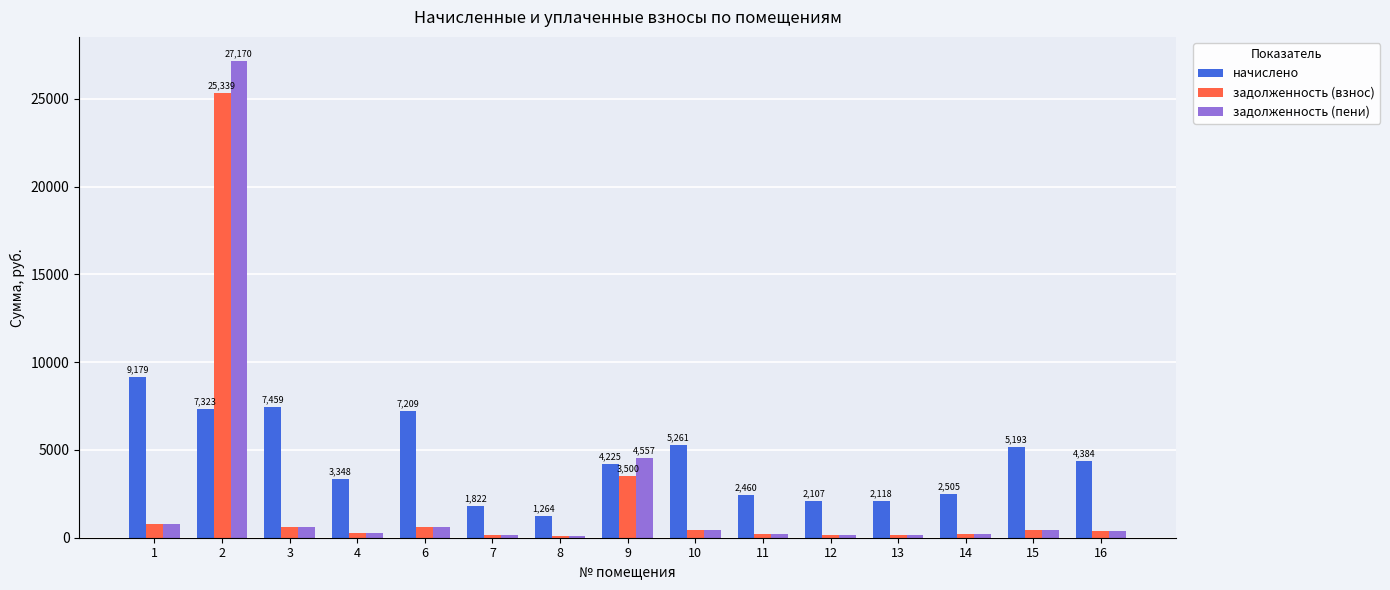

The value of начислено at 14 is 633.3. True or false?

False